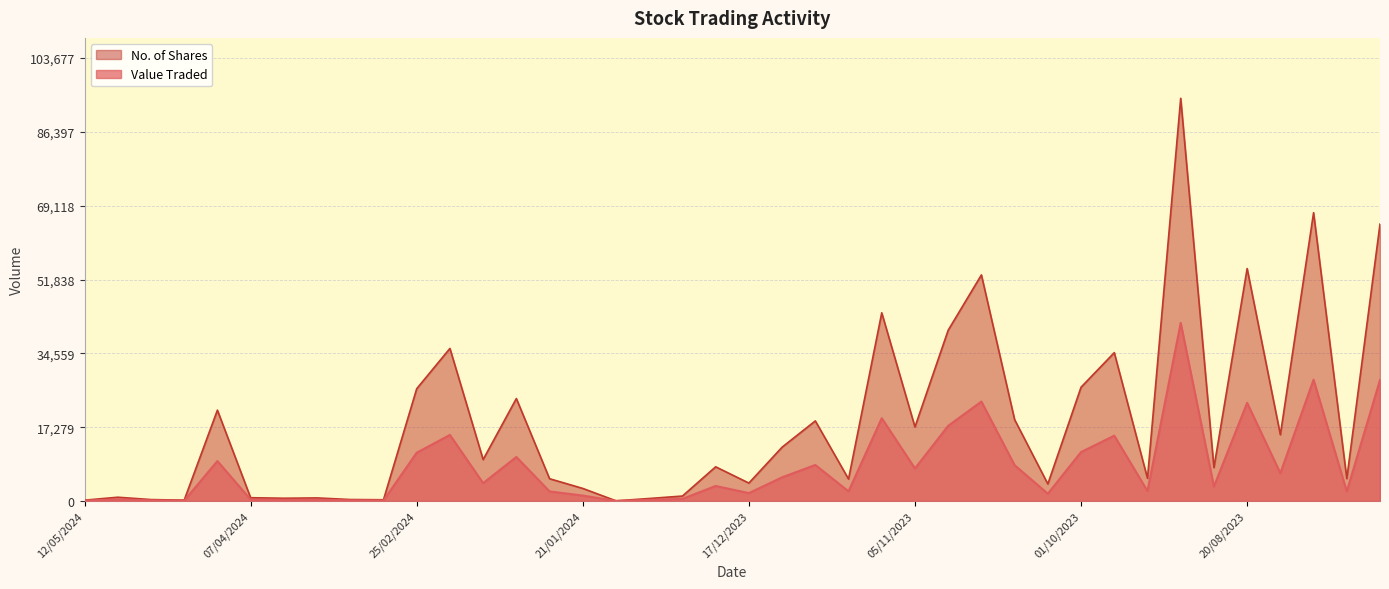

Is it true that Value Traded equals 23280 at 22/10/2023?

True